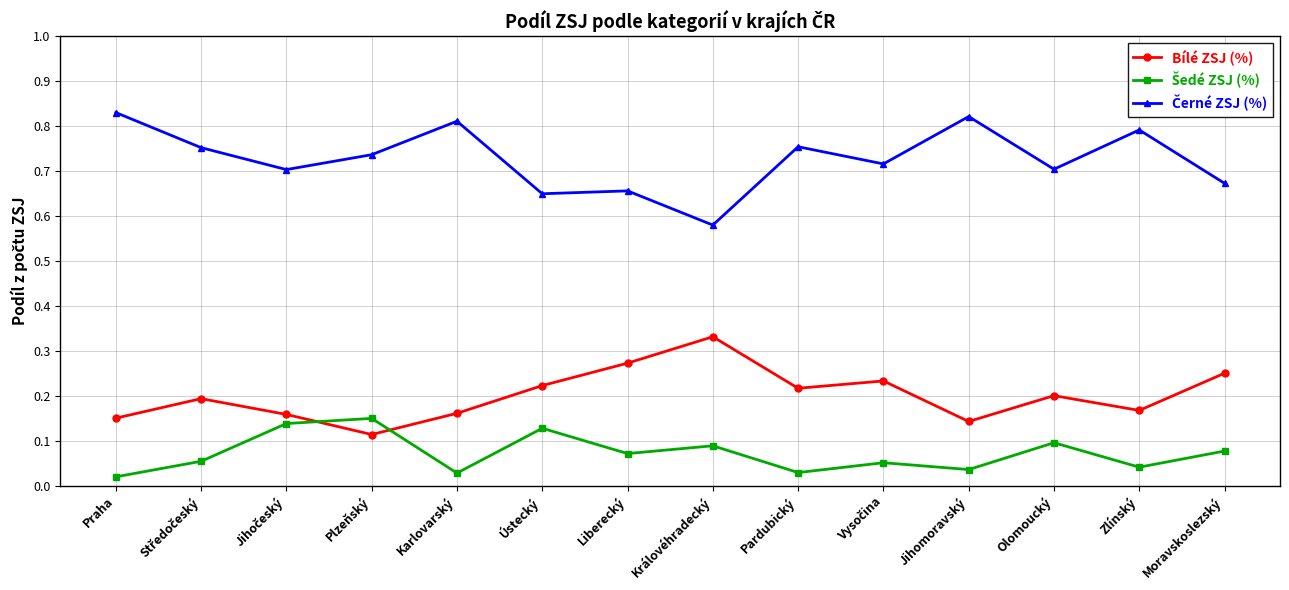

How many Bílé ZSJ (%) values are between 0 and 1?

14